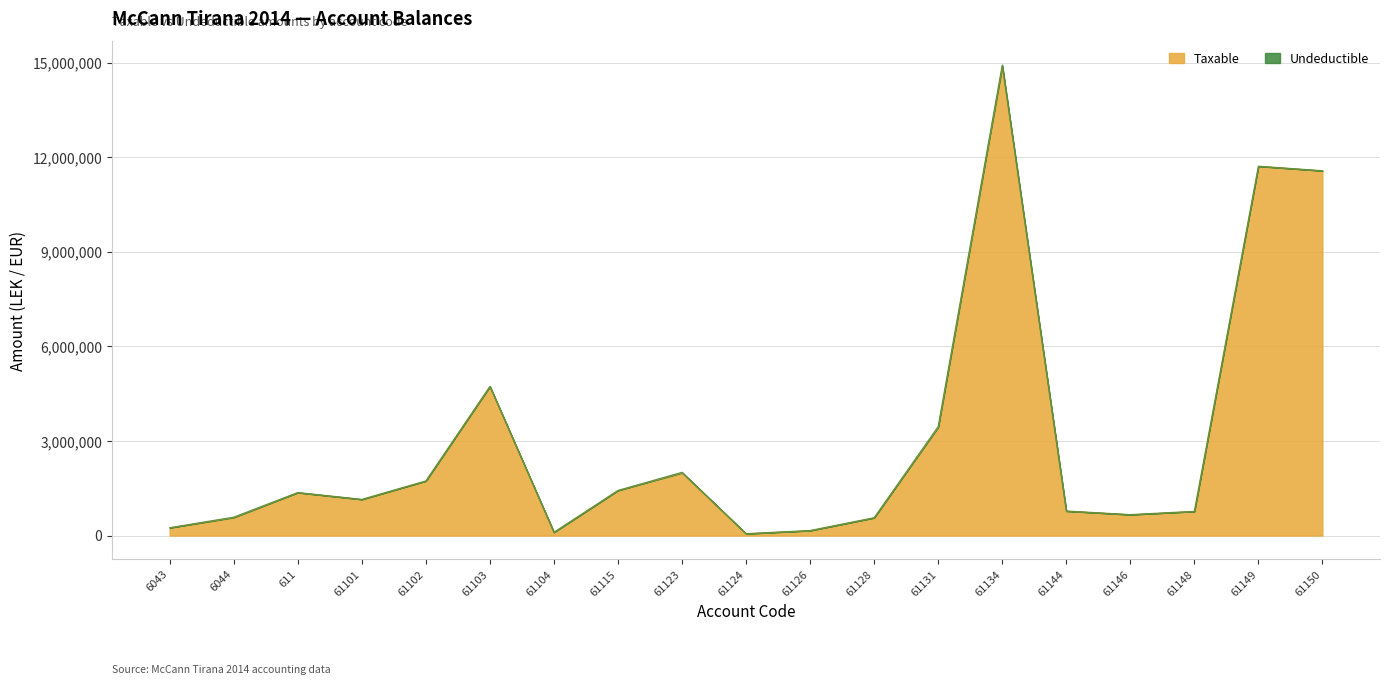

The chart shows a value of 666085.5 at 61146. True or false?

True